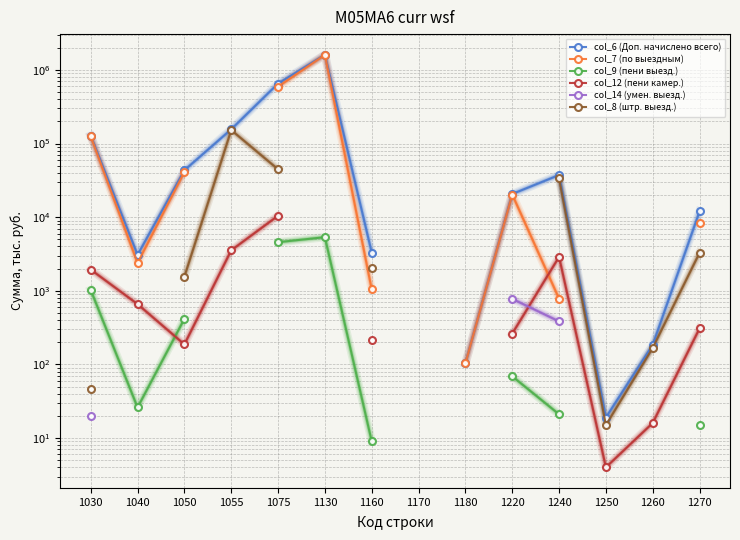

Which has a higher value, 1270 or 1220?

1220